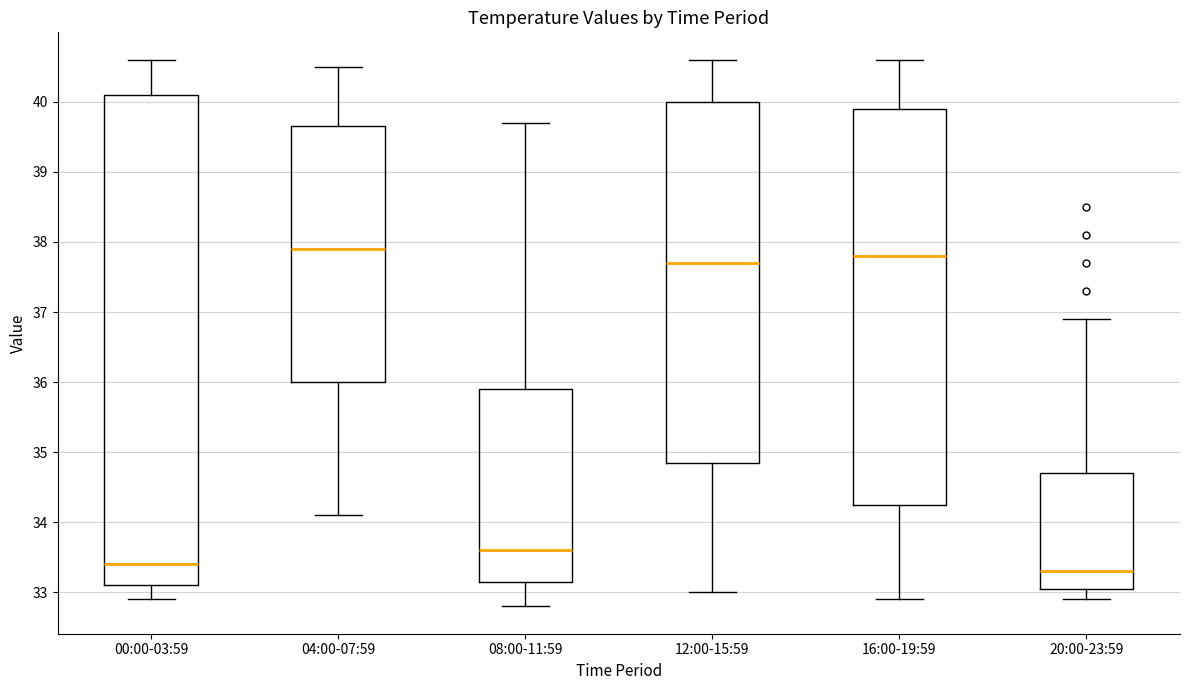

Reading left to right, transcribe this box plot: for each box, give where its median line is, the range the box spans, and where its two whiskers end, as read against the y-axis. The values are not printed on the chart, so give them approximately, as read against the axis.

00:00-03:59: median 33.4, box 33.1 to 40.1, whiskers 32.9 to 40.6
04:00-07:59: median 37.9, box 36.0 to 39.7, whiskers 34.1 to 40.5
08:00-11:59: median 33.6, box 33.2 to 35.9, whiskers 32.8 to 39.7
12:00-15:59: median 37.7, box 34.9 to 40.0, whiskers 33.0 to 40.6
16:00-19:59: median 37.8, box 34.3 to 39.9, whiskers 32.9 to 40.6
20:00-23:59: median 33.3, box 33.1 to 34.7, whiskers 32.9 to 36.9